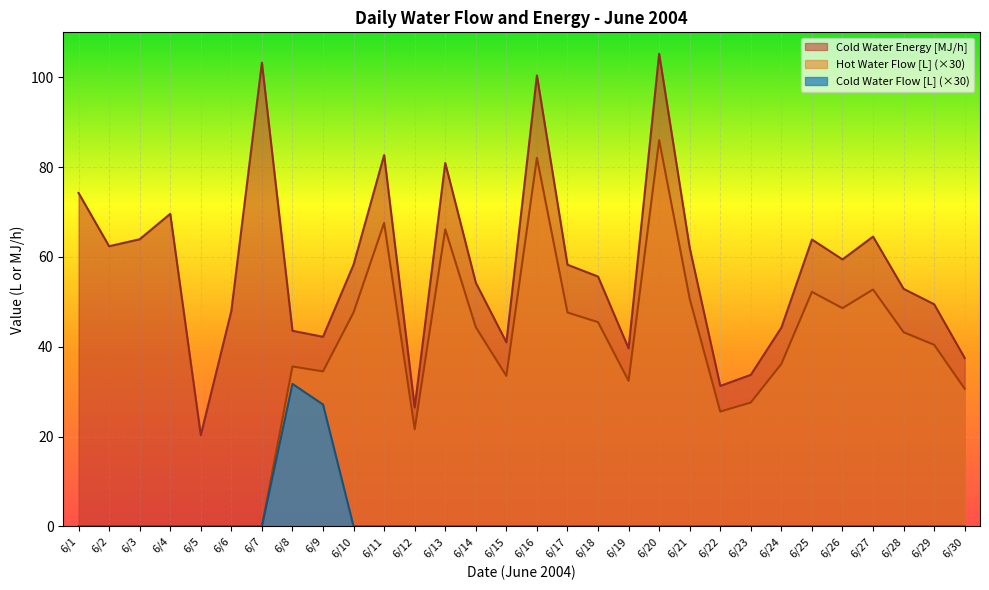

True or false: Cold Water Flow [L] has a value of 0.0 at 6/26.

True